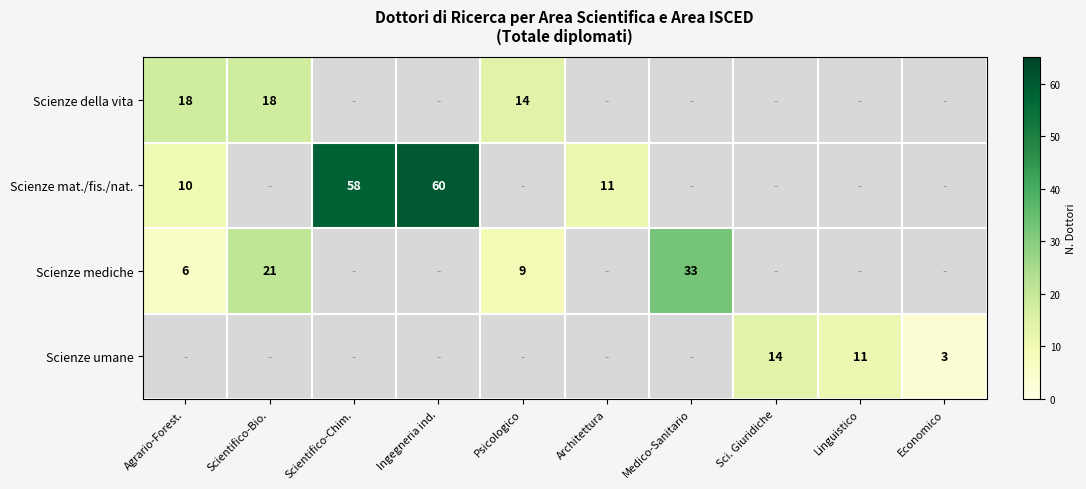

Which has a higher value, Scientifico-Bio. or Ingegneria ind.?

Ingegneria ind.